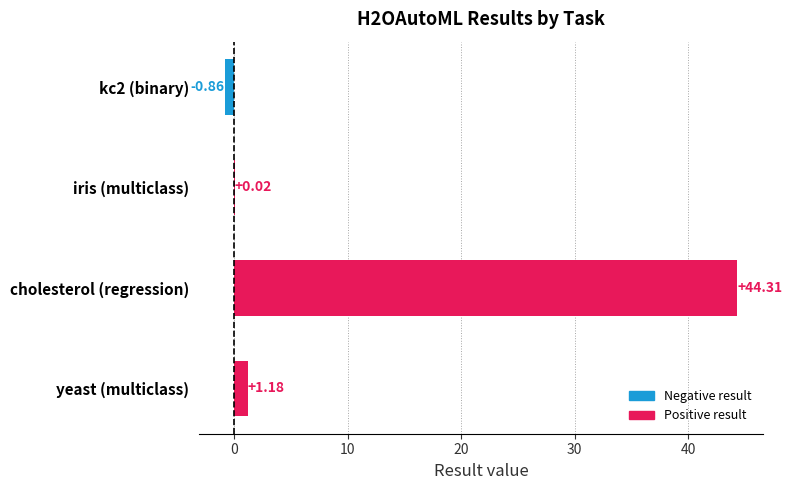

At which label is the value closest to 21?

yeast (multiclass)